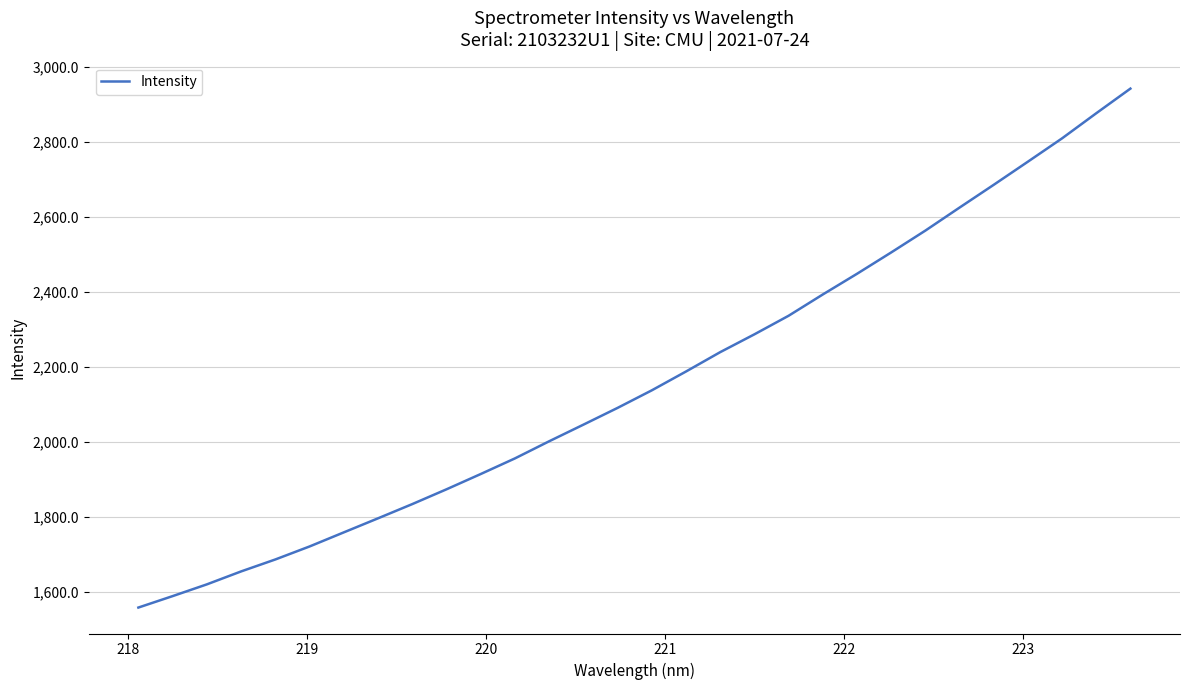

What is the minimum value shown in the chart?

1558.6